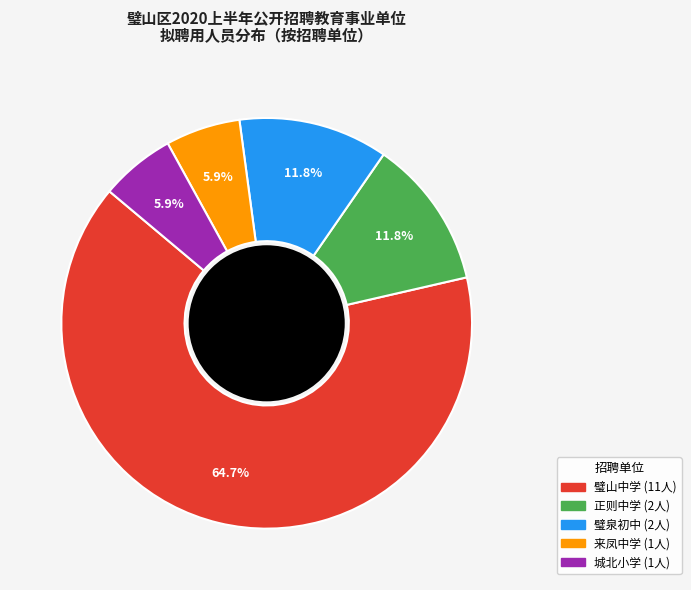

What percentage is the 璧山中学 slice, to the nearest percent?

65%